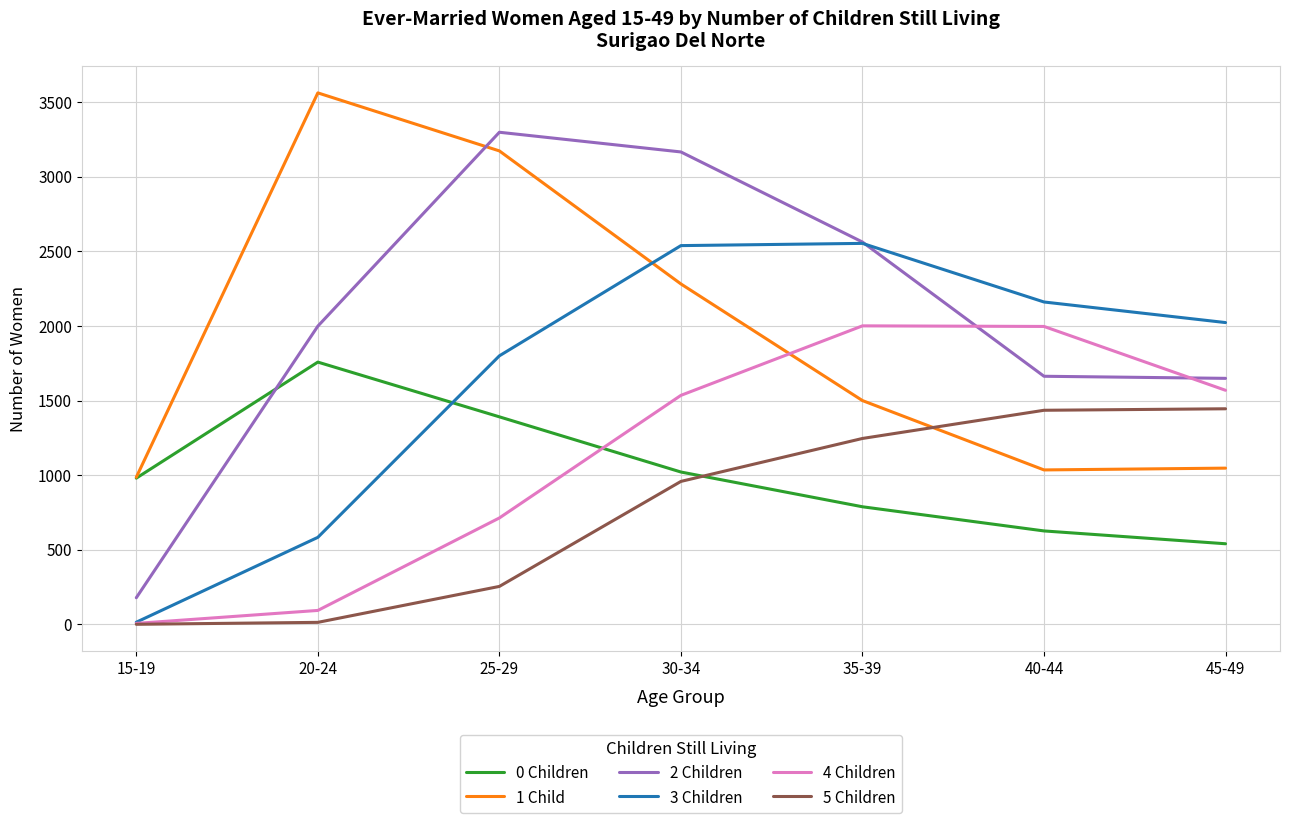

What is the average value of the 2 Children series?

2074